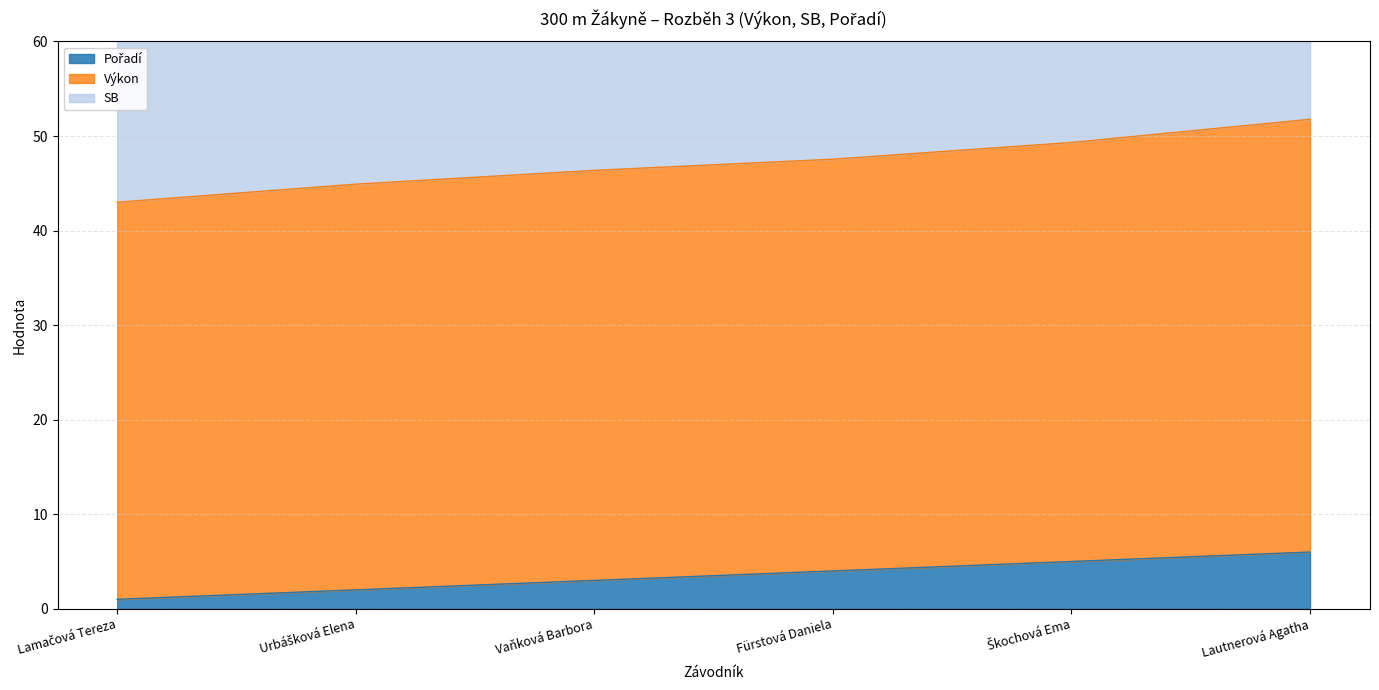

What position from the right is Lamačová Tereza?

6